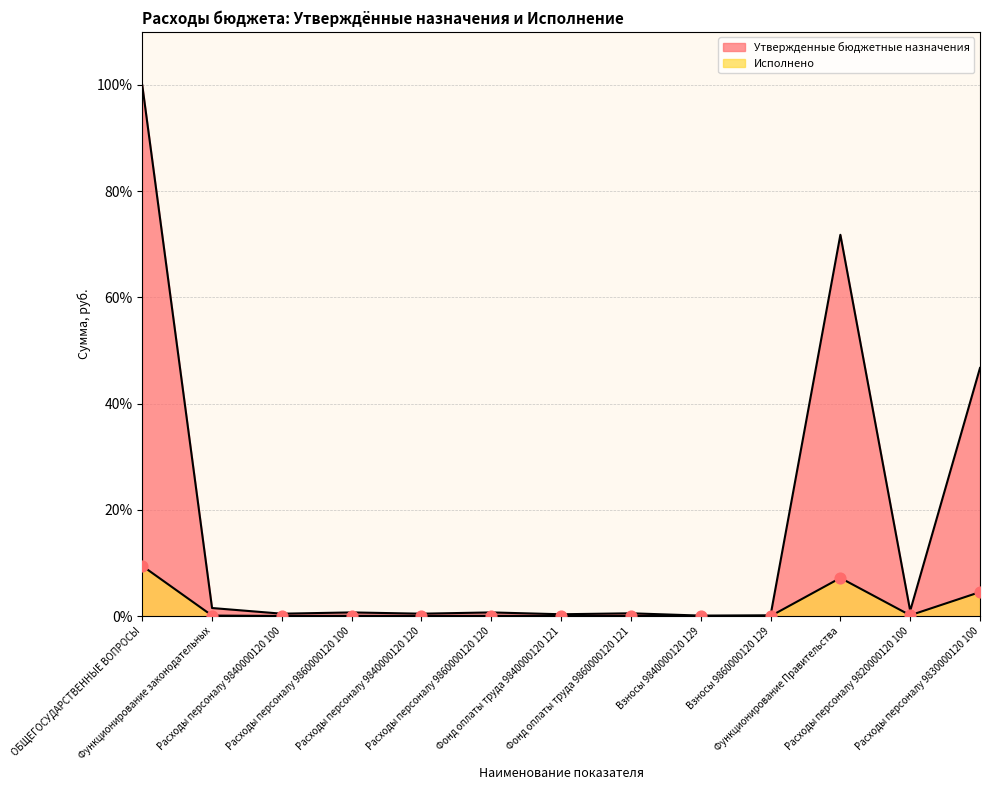

At how many categories does at least one series exceed 38?

3